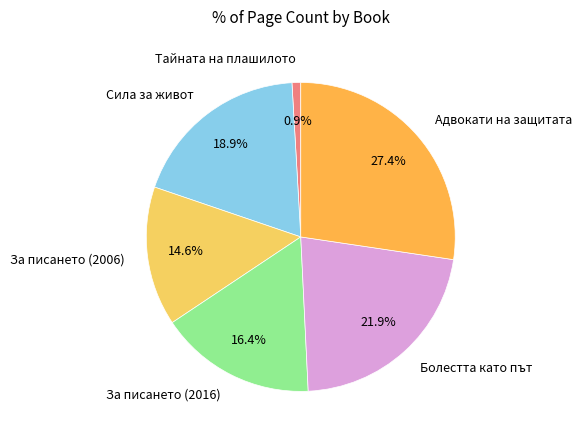

Is Болестта като път the majority of the pie?

No